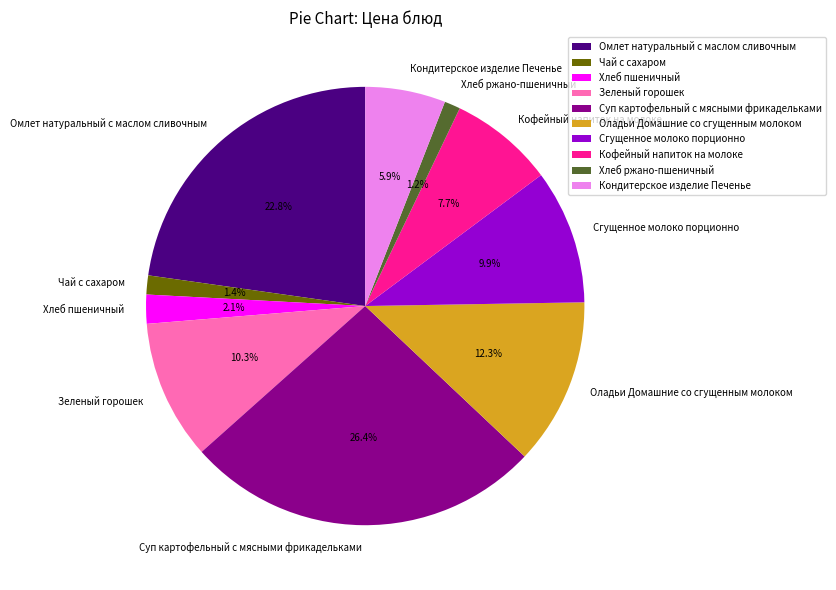

What percentage is the Оладьи Домашние со сгущенным молоком slice, to the nearest percent?

12%